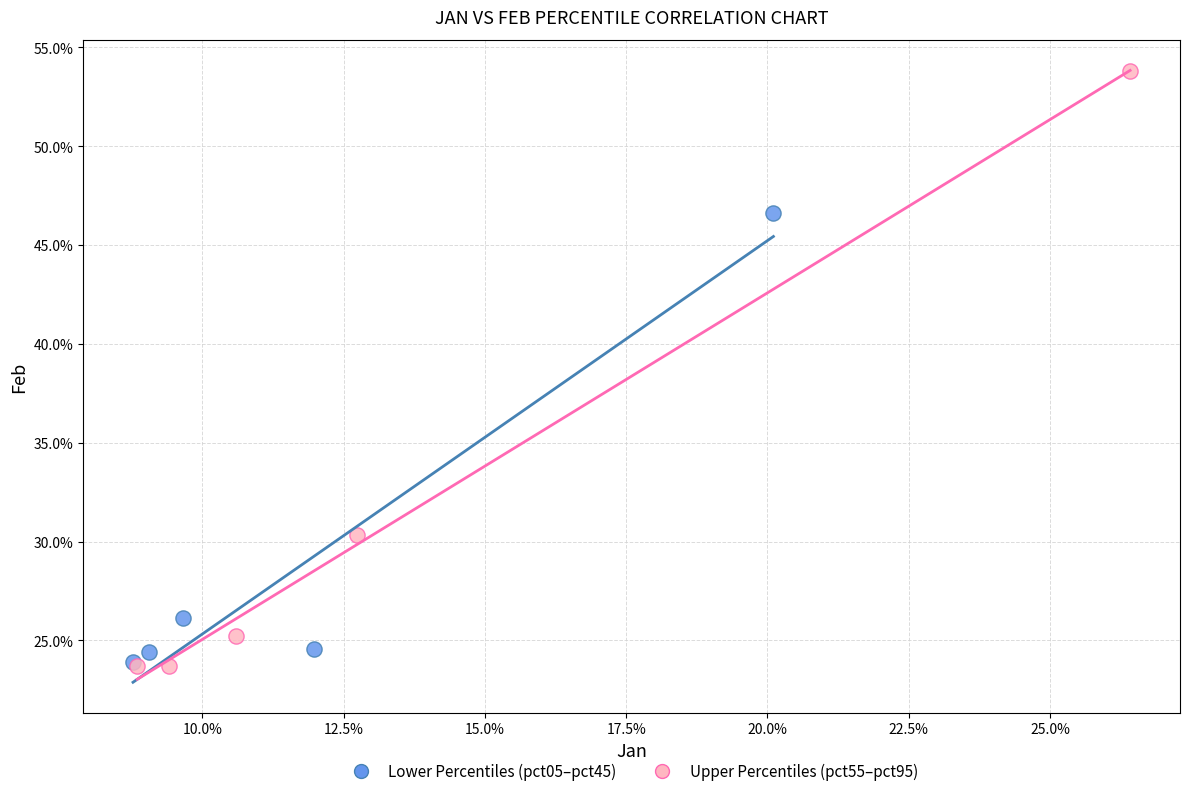

Which series contains the highest Y value?

Upper Percentiles (pct55–pct95)